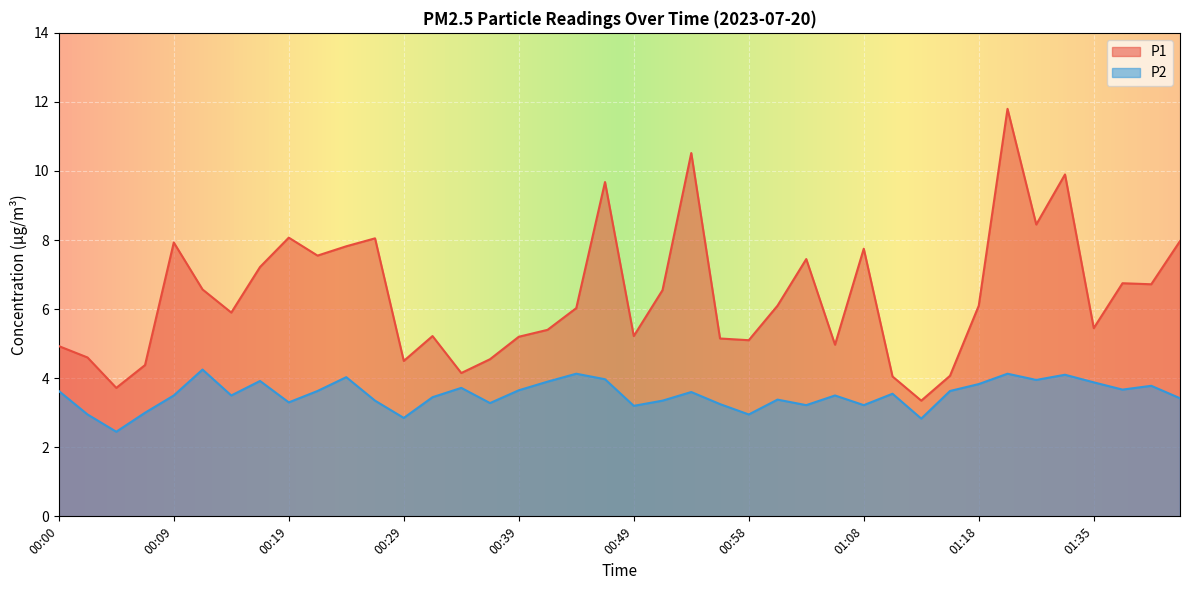

At which label does P2 reach its minimum?

00:05